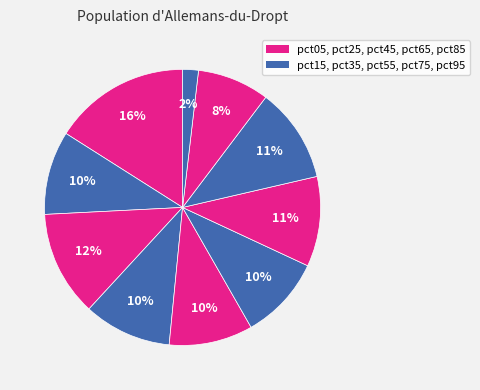

How many slices are in this pie chart?

10